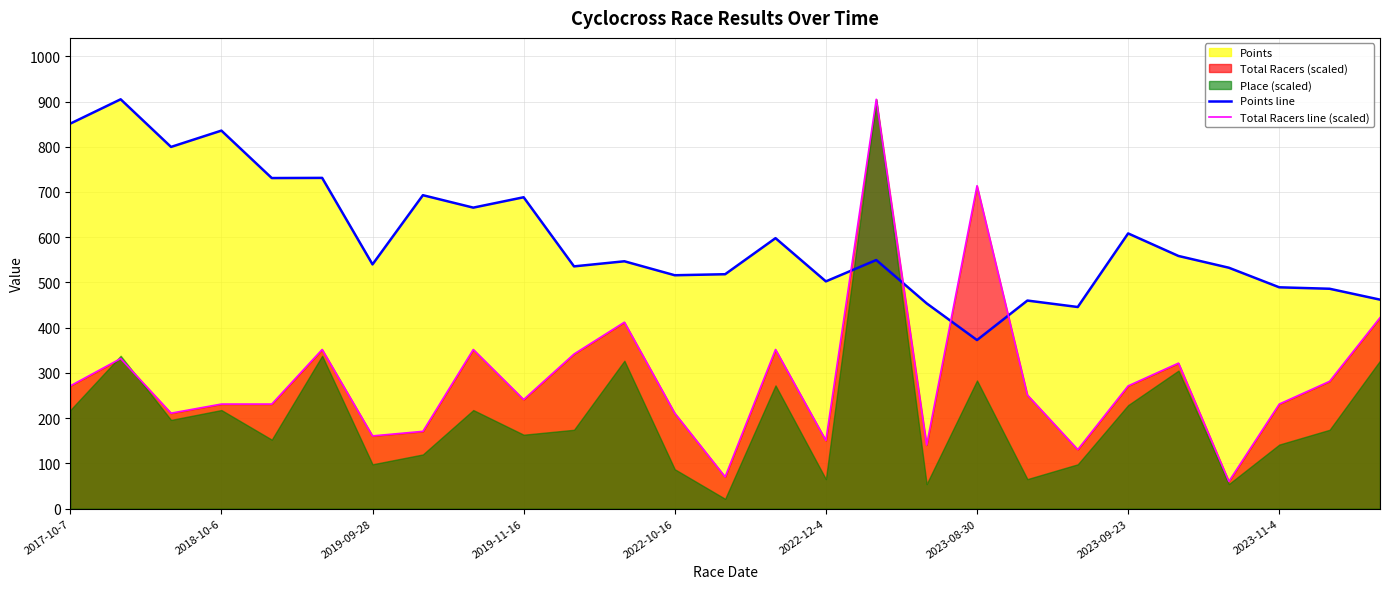

After their last crossing, which series has the higher values: Total Racers line (scaled) or Points line?

Points line